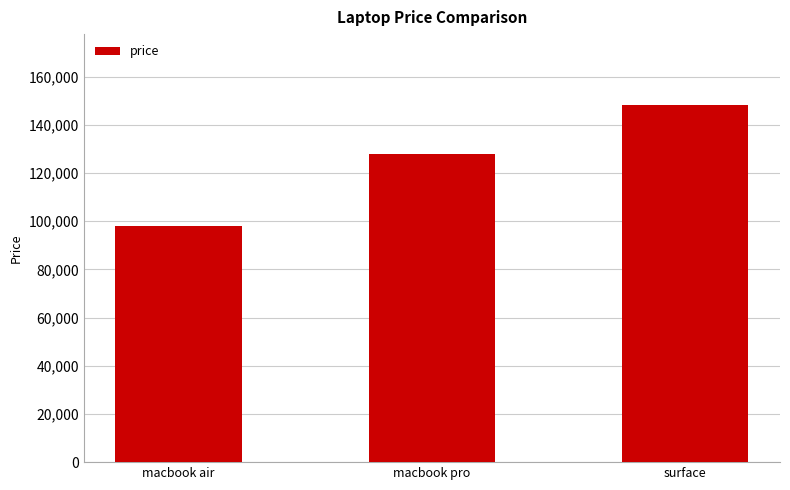

Rank the categories by value from highest to lowest.

surface, macbook pro, macbook air